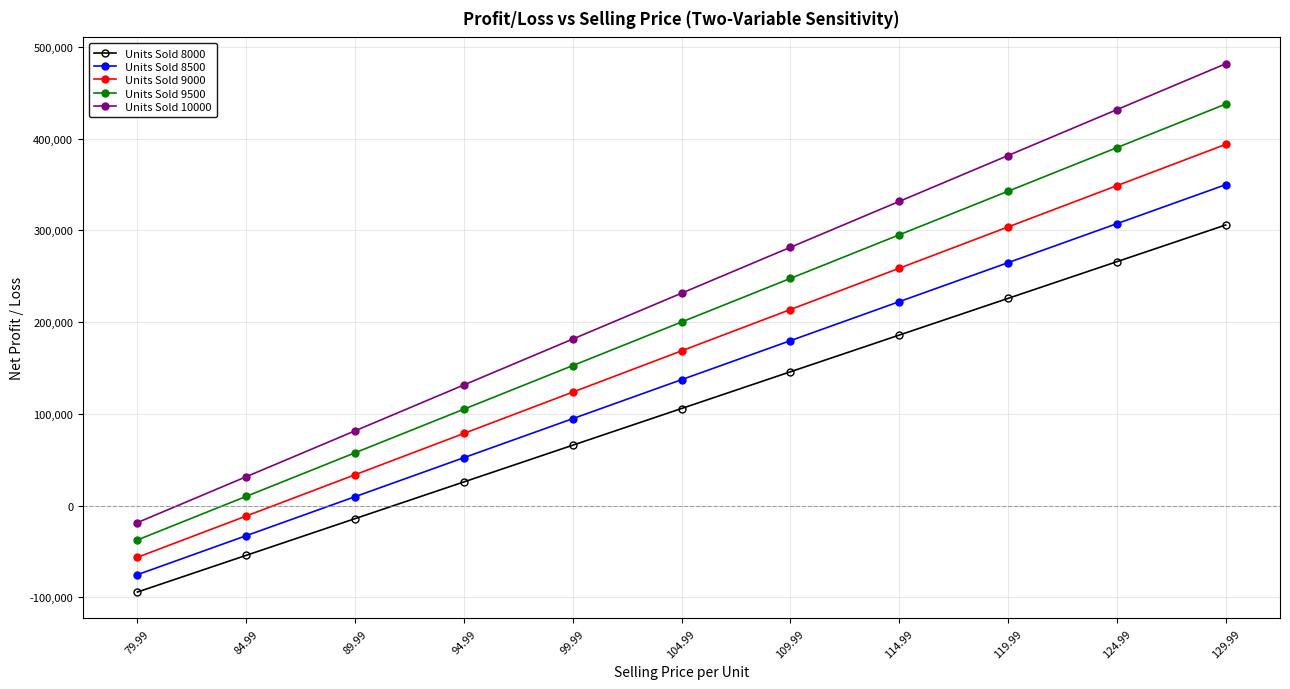

Which category has the lowest value across all series?

79.99